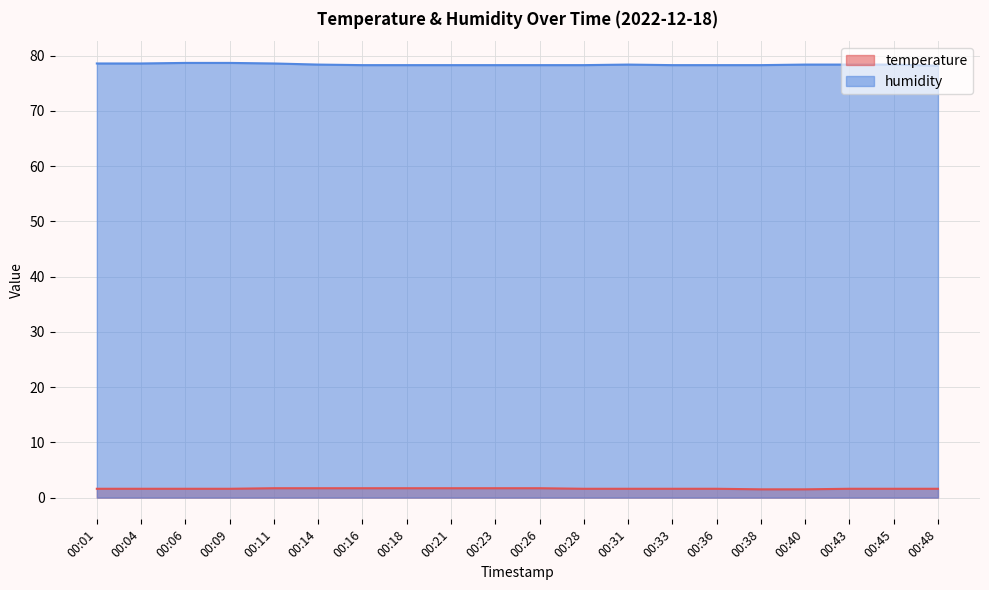

Reading left to right, transcribe all the data shown in this chart.

temperature: 1.6	1.6	1.6	1.6	1.7	1.7	1.7	1.7	1.7	1.7	1.7	1.6	1.6	1.6	1.6	1.5	1.5	1.6	1.6	1.6
humidity: 78.6	78.6	78.7	78.7	78.6	78.4	78.3	78.3	78.3	78.3	78.3	78.3	78.4	78.3	78.3	78.3	78.4	78.4	78.4	78.2